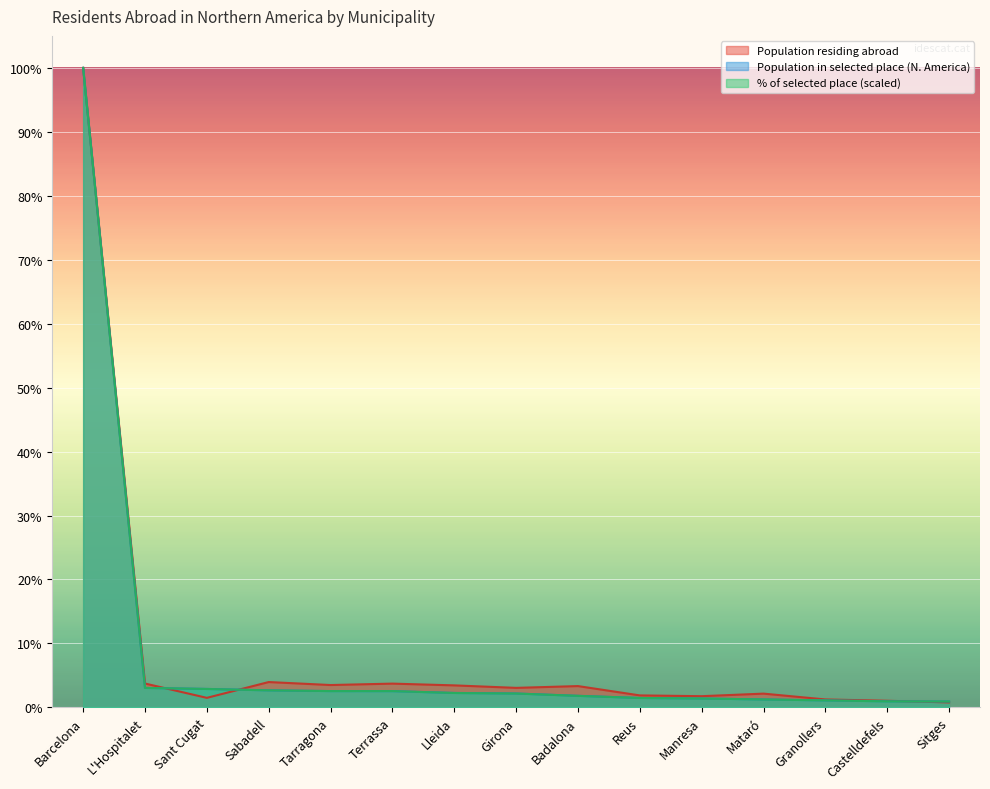

Between Castelldefels and L'Hospitalet, which is larger?

L'Hospitalet